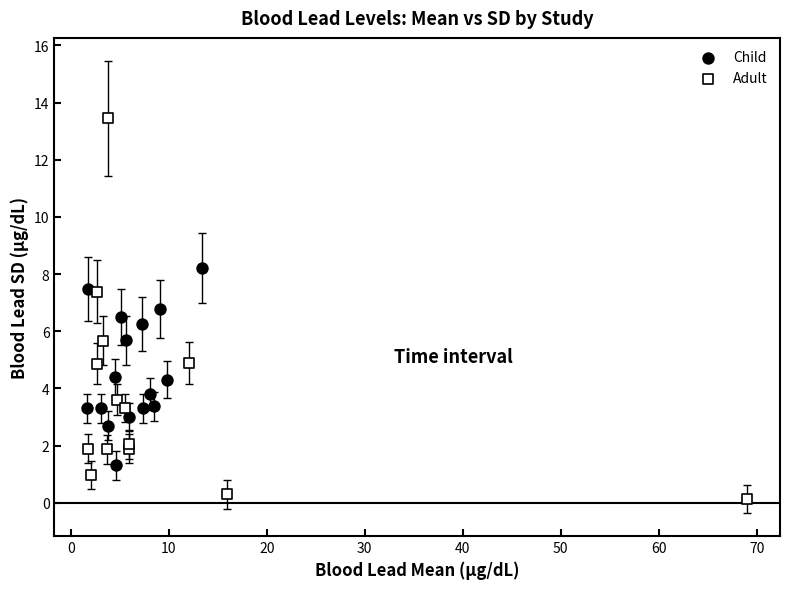

Which series reaches the maximum Y coordinate?

Adult